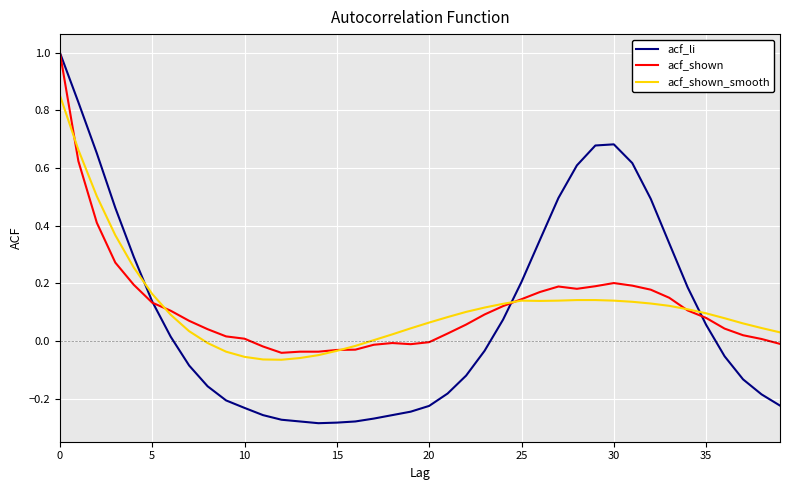

Does the chart have visible grid lines?

Yes